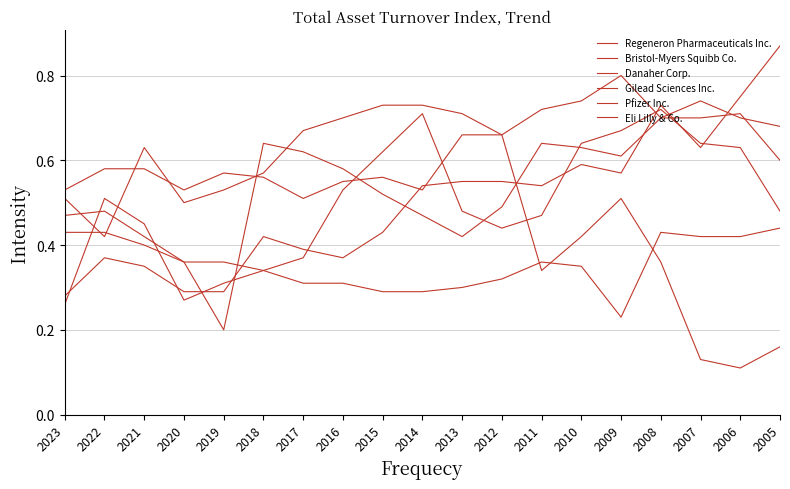

Reading right to left, what are all the values shown in this chart?

Regeneron Pharmaceuticals Inc.: 2005=0.2	2006=0.1	2007=0.1	2008=0.4	2009=0.5	2010=0.4	2011=0.3	2012=0.7	2013=0.7	2014=0.7	2015=0.7	2016=0.7	2017=0.7	2018=0.6	2019=0.5	2020=0.5	2021=0.6	2022=0.4	2023=0.5
Bristol-Myers Squibb Co.: 2005=0.7	2006=0.7	2007=0.7	2008=0.7	2009=0.6	2010=0.6	2011=0.6	2012=0.5	2013=0.4	2014=0.5	2015=0.5	2016=0.6	2017=0.6	2018=0.6	2019=0.2	2020=0.4	2021=0.4	2022=0.5	2023=0.5
Danaher Corp.: 2005=0.9	2006=0.8	2007=0.6	2008=0.7	2009=0.6	2010=0.6	2011=0.5	2012=0.6	2013=0.6	2014=0.5	2015=0.4	2016=0.4	2017=0.4	2018=0.4	2019=0.3	2020=0.3	2021=0.3	2022=0.4	2023=0.3
Gilead Sciences Inc.: 2005=0.5	2006=0.6	2007=0.6	2008=0.7	2009=0.7	2010=0.6	2011=0.5	2012=0.4	2013=0.5	2014=0.7	2015=0.6	2016=0.5	2017=0.4	2018=0.3	2019=0.4	2020=0.4	2021=0.4	2022=0.4	2023=0.4
Pfizer Inc.: 2005=0.4	2006=0.4	2007=0.4	2008=0.4	2009=0.2	2010=0.3	2011=0.4	2012=0.3	2013=0.3	2014=0.3	2015=0.3	2016=0.3	2017=0.3	2018=0.3	2019=0.3	2020=0.3	2021=0.5	2022=0.5	2023=0.3
Eli Lilly & Co.: 2005=0.6	2006=0.7	2007=0.7	2008=0.7	2009=0.8	2010=0.7	2011=0.7	2012=0.7	2013=0.7	2014=0.5	2015=0.6	2016=0.6	2017=0.5	2018=0.6	2019=0.6	2020=0.5	2021=0.6	2022=0.6	2023=0.5